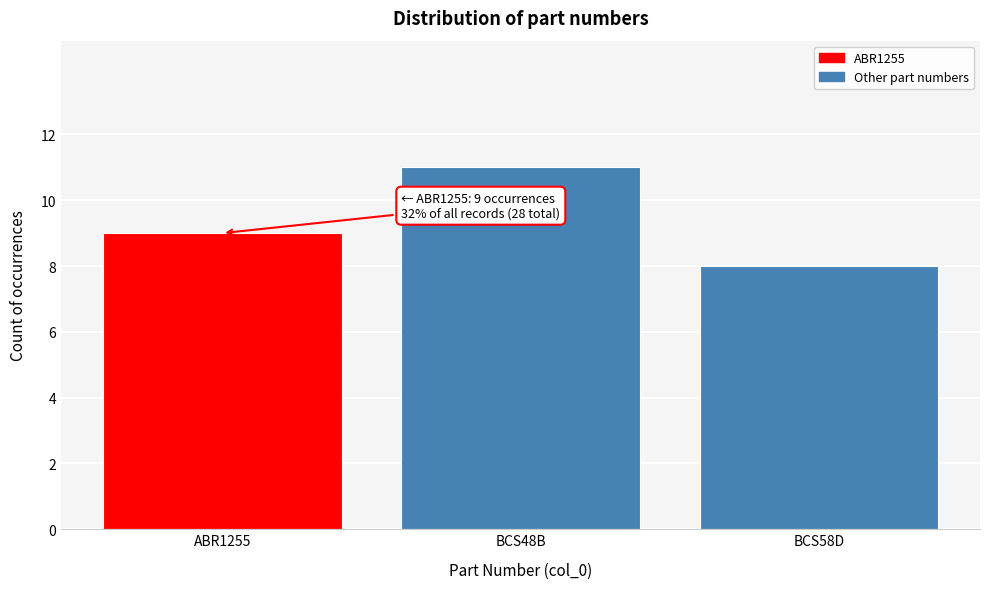

Reading right to left, transcribe all the data shown in this chart.

BCS58D=8	BCS48B=11	ABR1255=9